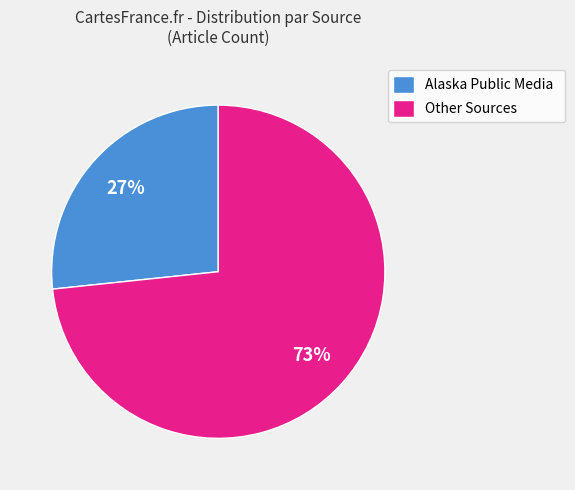

The Other Sources slice represents 83% of the pie. True or false?

False